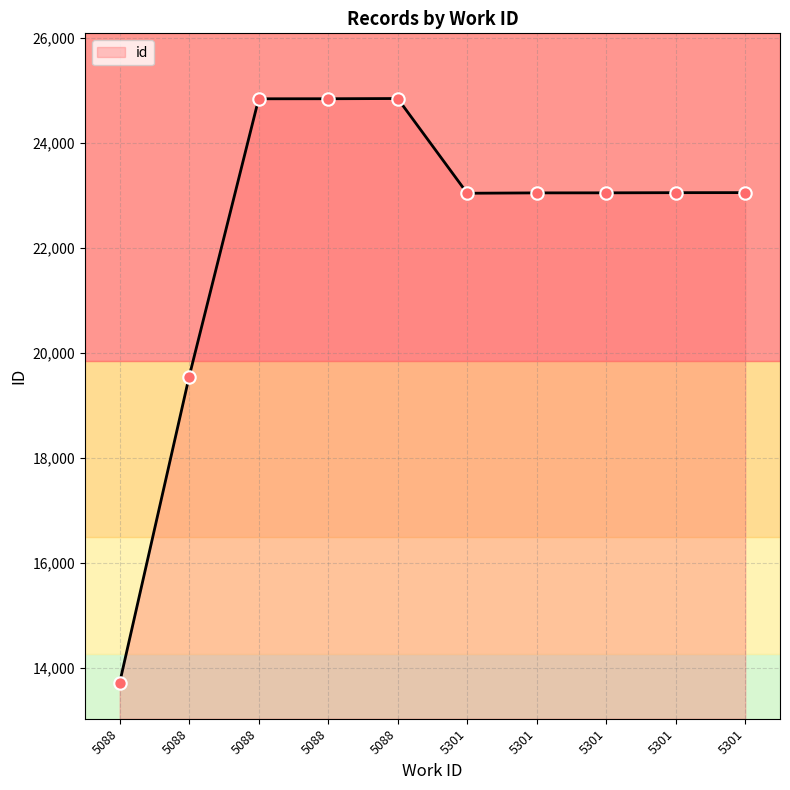

Which has a higher value, 5088 or 5301?

5088